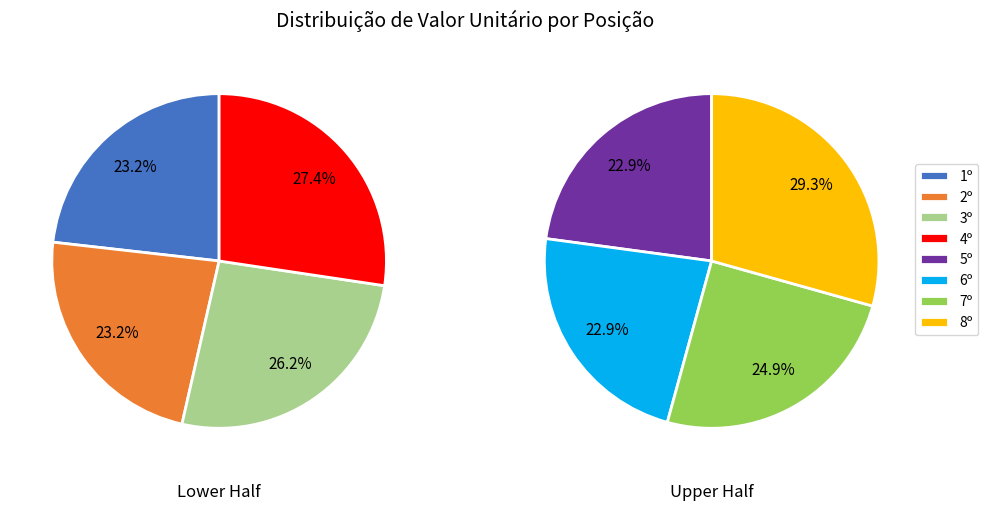

Is there any slice that represents more than half of the pie?

No